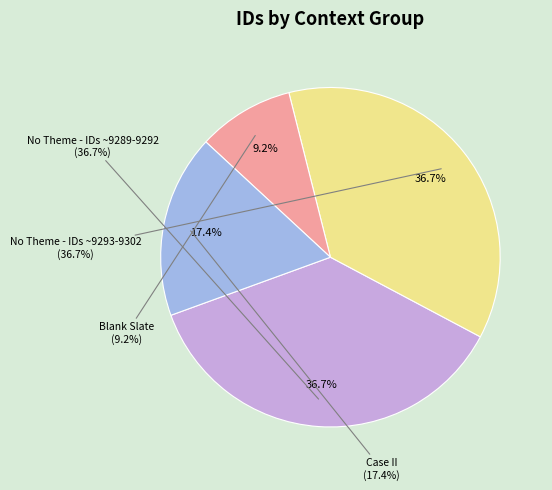

To the nearest percent, what portion does Blank Slate (9299) represent?

9%